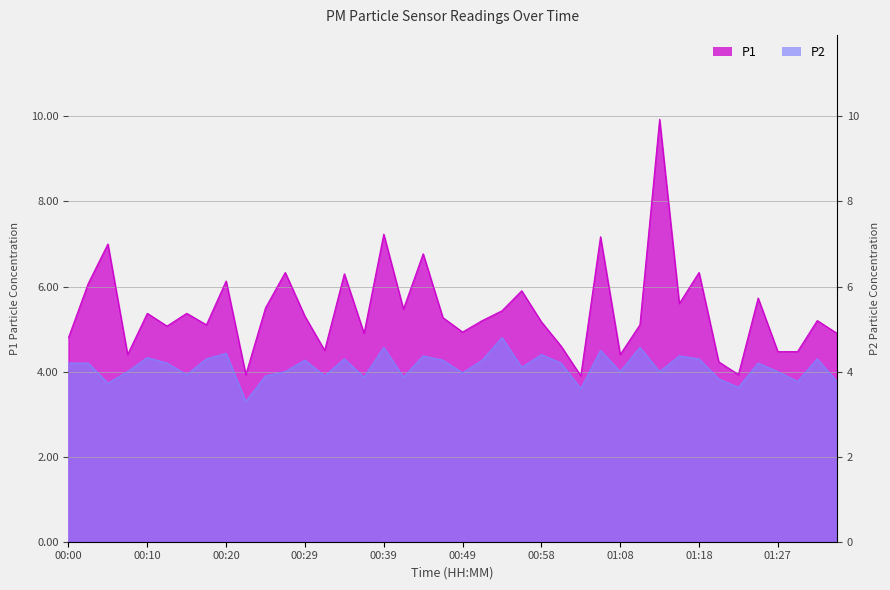

True or false: P2 and P1 cross at least once.

False